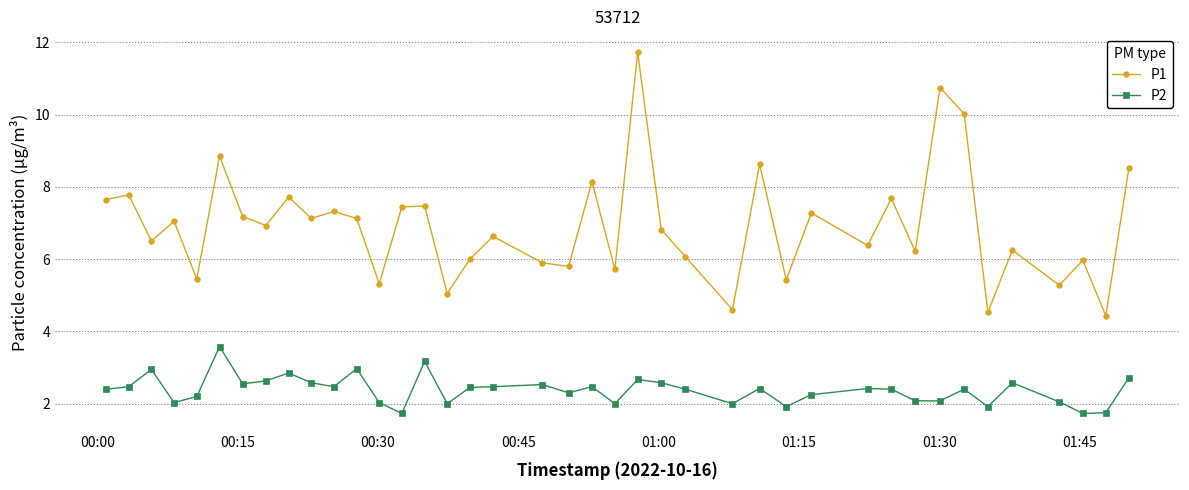

Which series has the widest spread of values?

P1